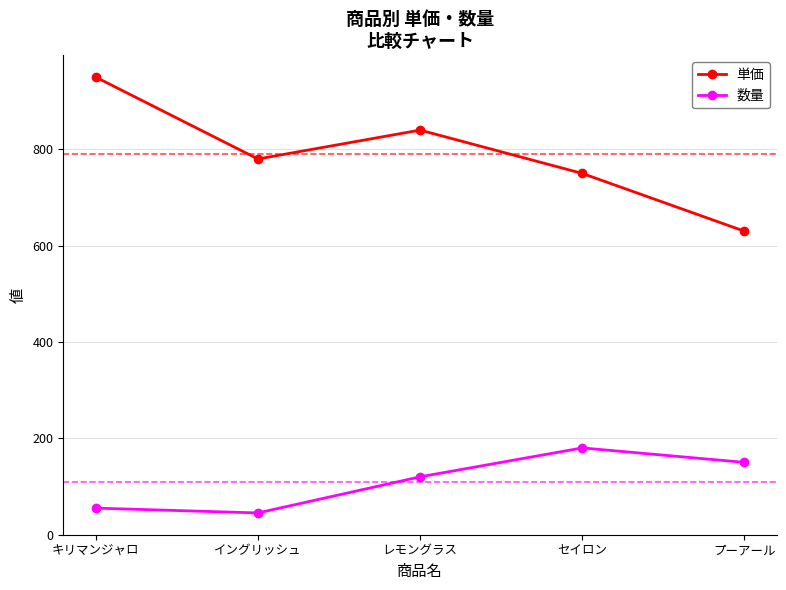

What is the difference between the highest and lowest values at キリマンジャロ?

895